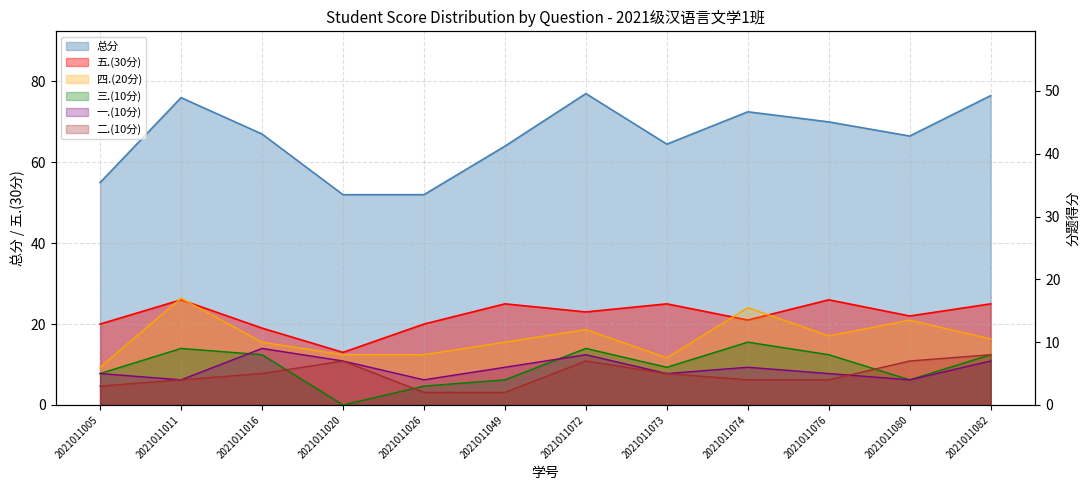

What is the value of the 总分 point at the 1st from the left?

55.0